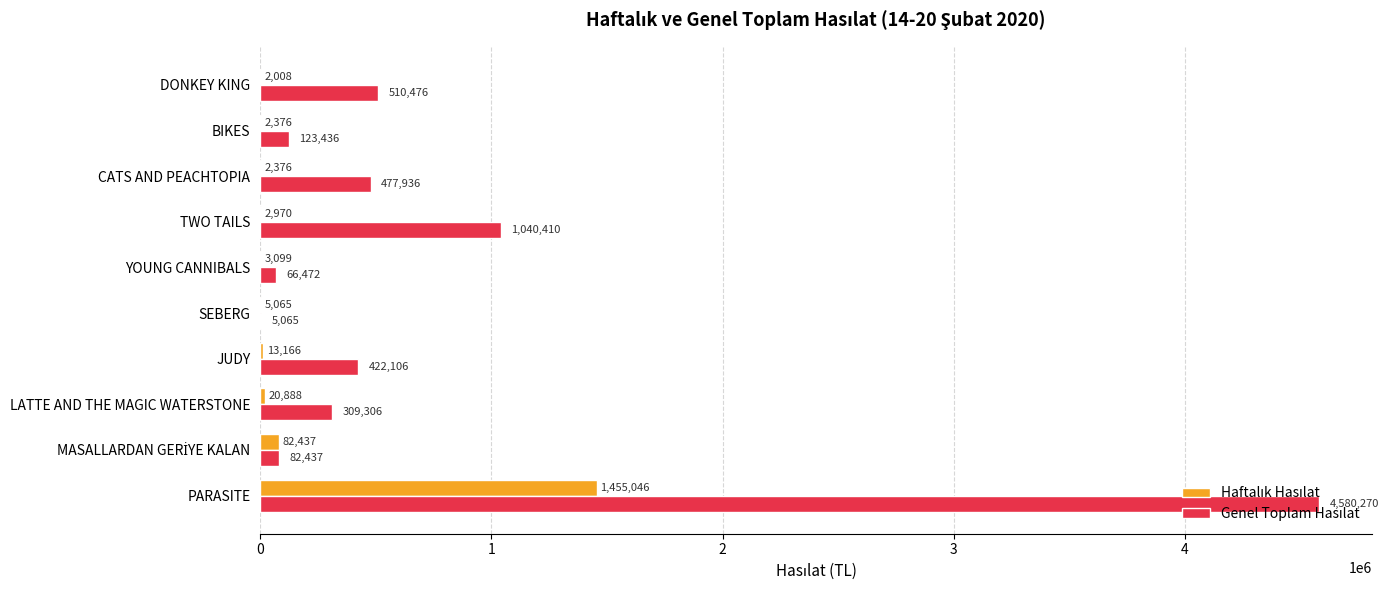

At which category does the chart reach its peak across all series?

PARASITE